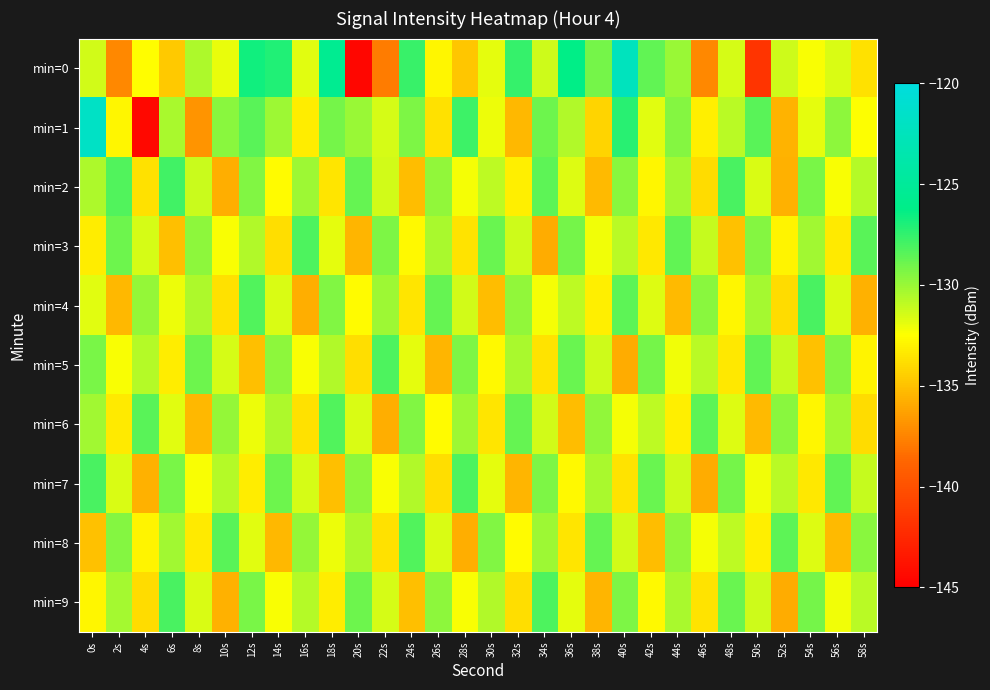

What is the maximum value shown in the chart?

-121.8